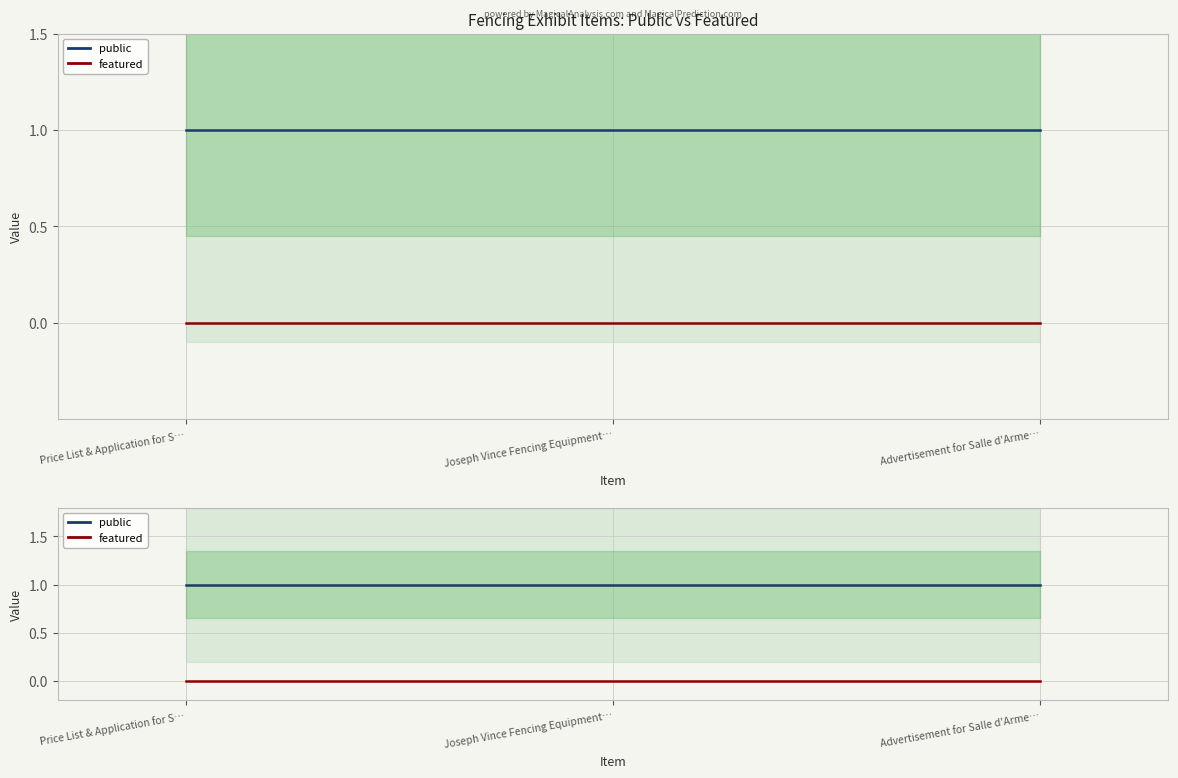

Which category has the lowest value in the public series?

Price List & Application for S…